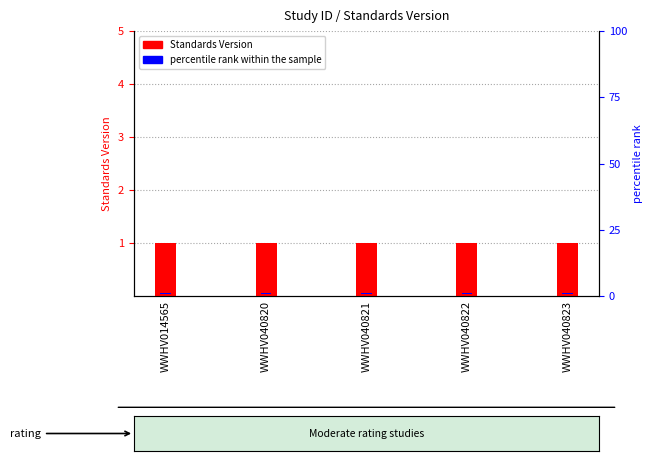

Is it true that percentile rank within the sample equals 0.1 at WWHV040823?

True